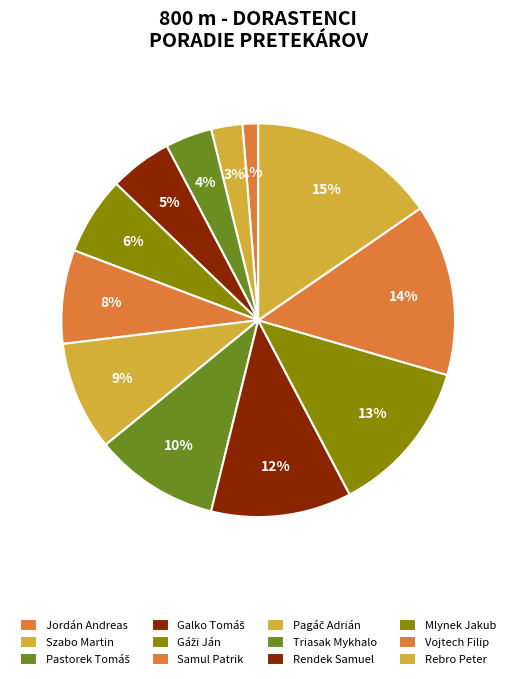

Does any single category account for the majority?

No